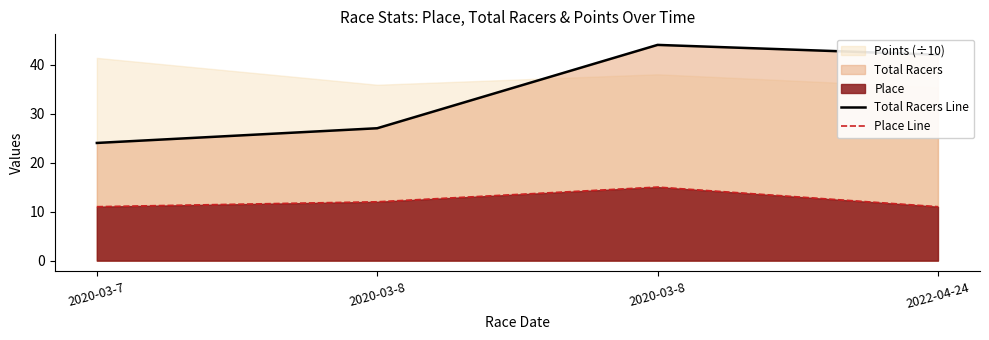

True or false: Place Line and Total Racers Line cross at least once.

False